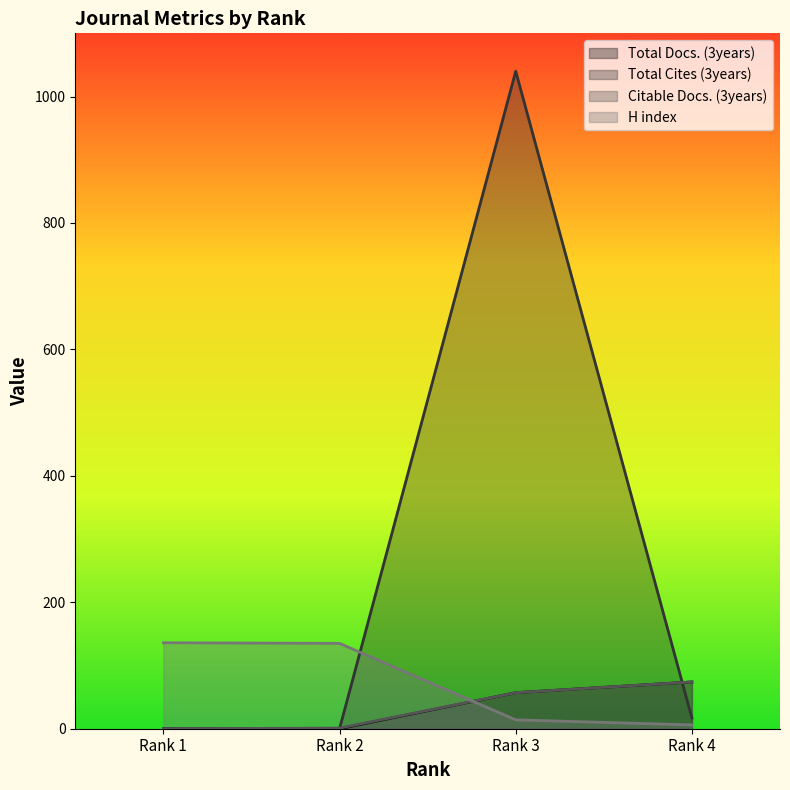

After their last crossing, which series has the higher values: H index or Total Docs. (3years)?

Total Docs. (3years)